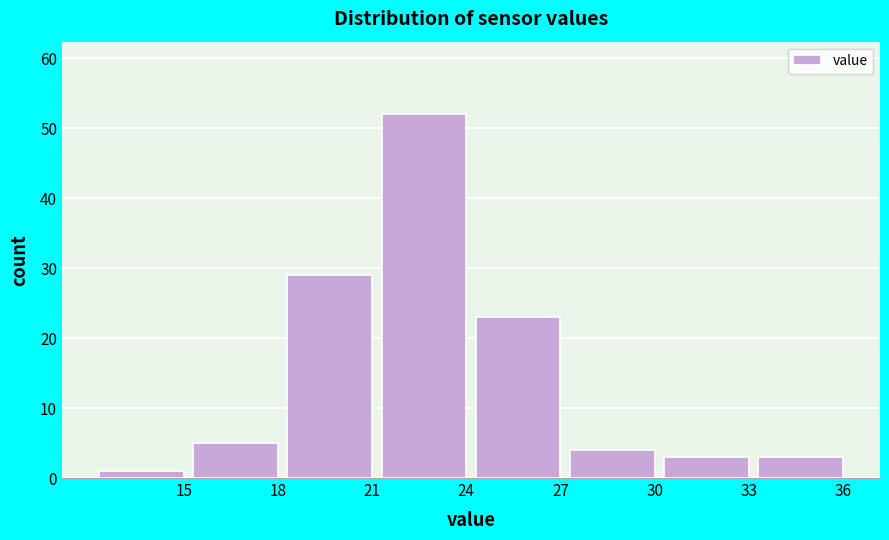

Reading left to right, list all the values displayed in this chart.

15=1	18=5	21=29	24=52	27=23	30=4	33=3	36=3